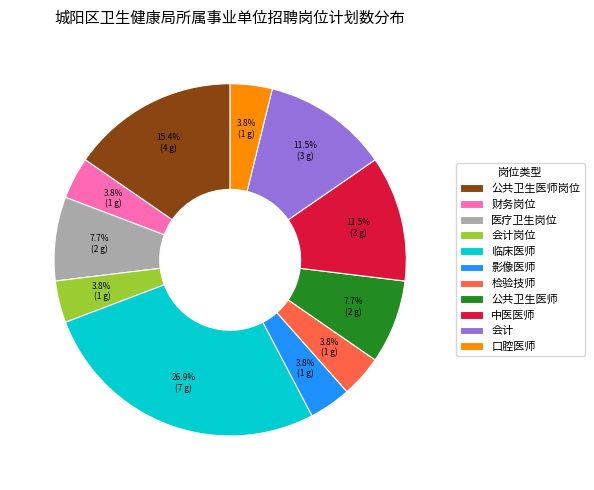

What percentage is NOT represented by 中医医师?

88.5%